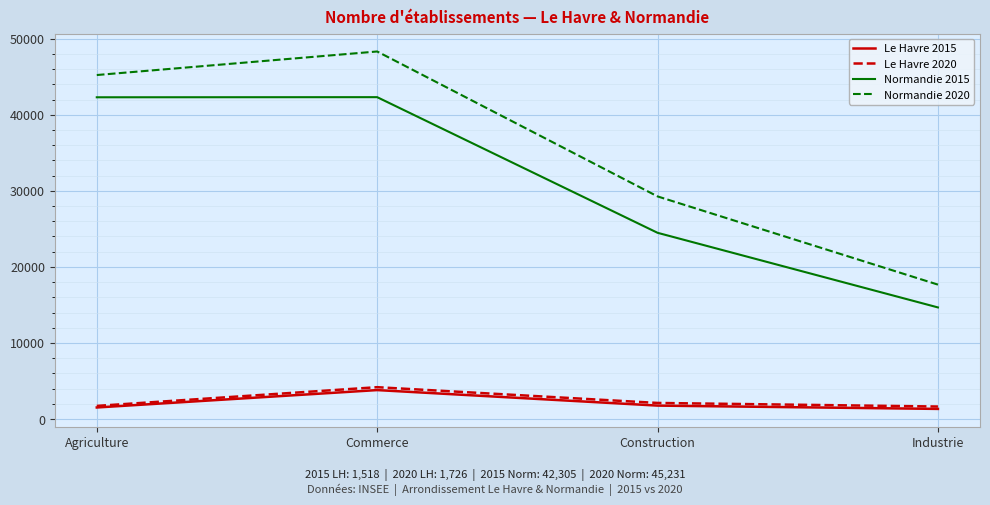

True or false: Le Havre 2015 has more than 2 points higher than both neighbors.

False